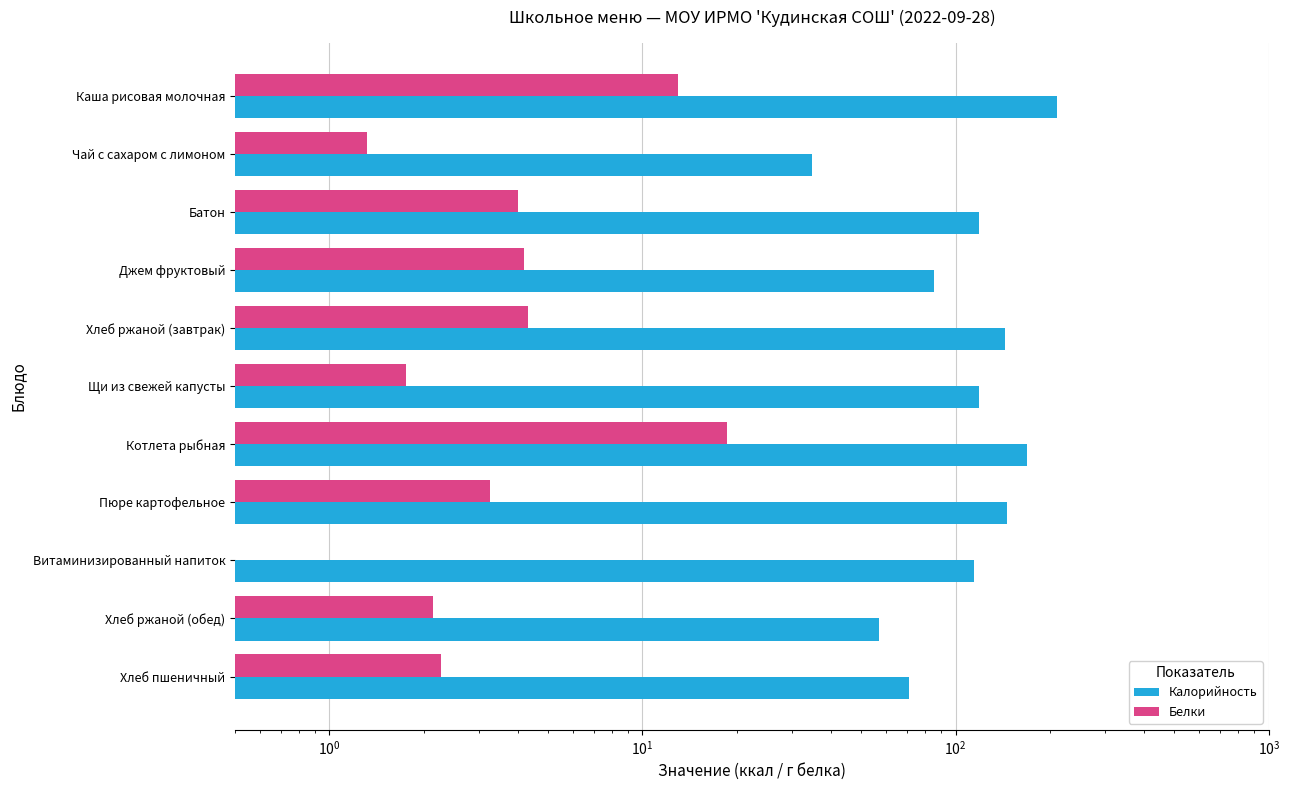

What is the smallest value displayed?

0.2